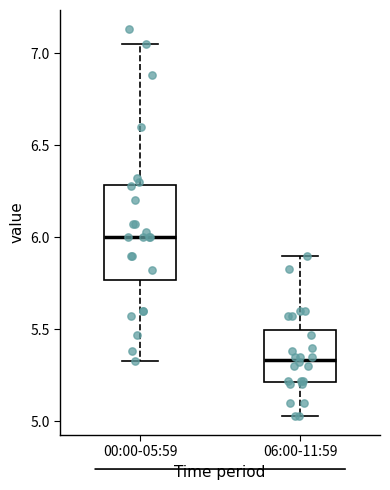

Which box's median line is the lowest?

06:00-11:59